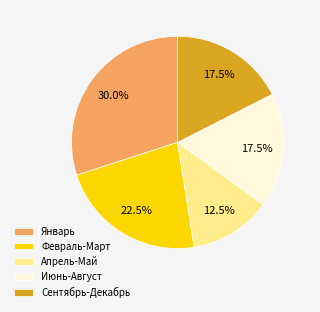

What is the ratio of the value at Январь to the value at Февраль-Март?

1.3